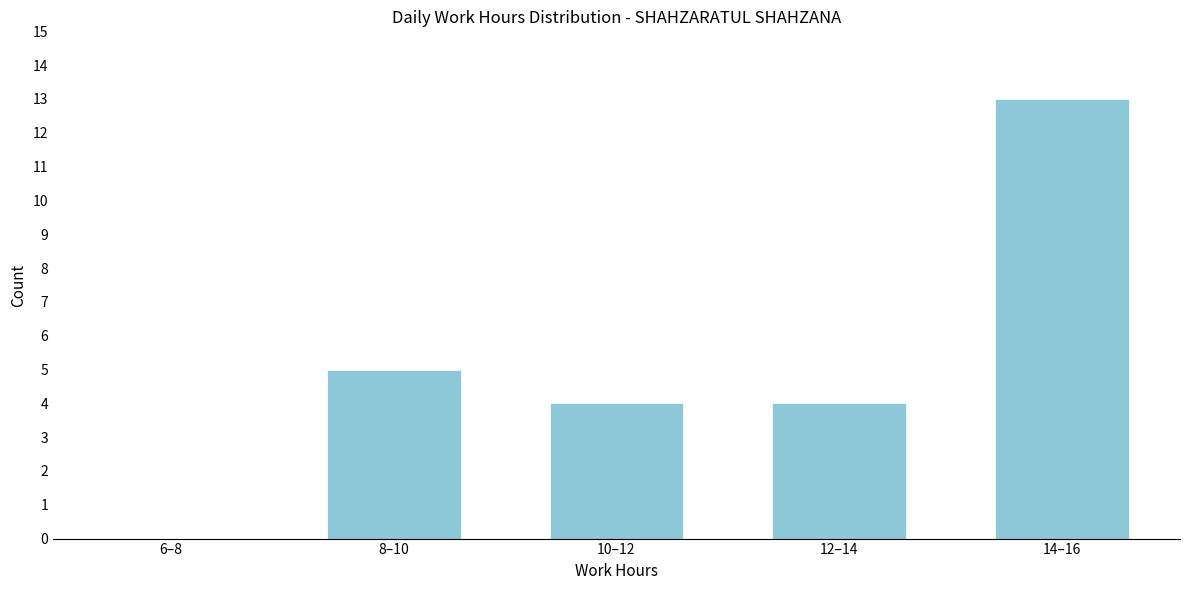

Reading right to left, list all the values displayed in this chart.

14–16=13	12–14=4	10–12=4	8–10=5	6–8=0